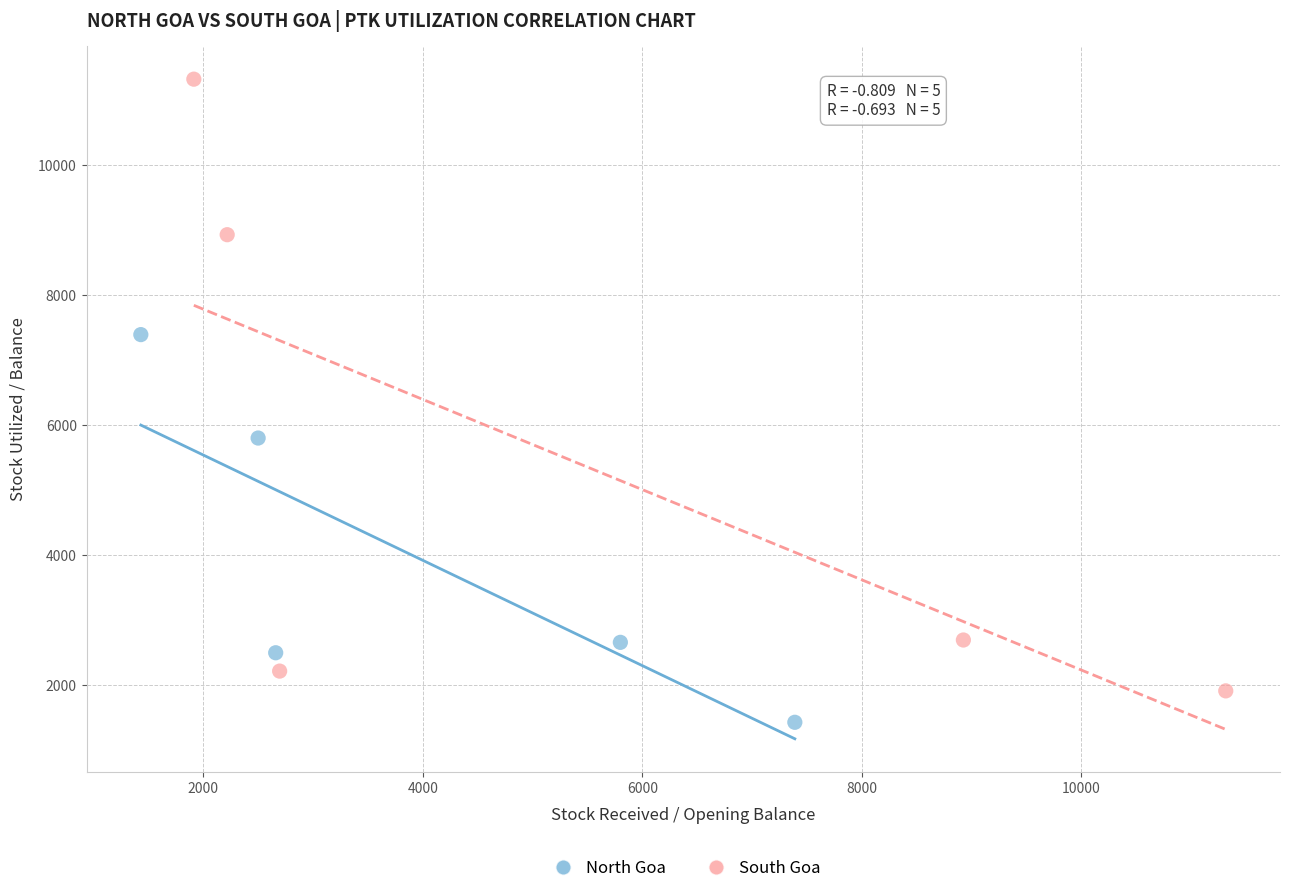

Which series contains the lowest Y value?

North Goa